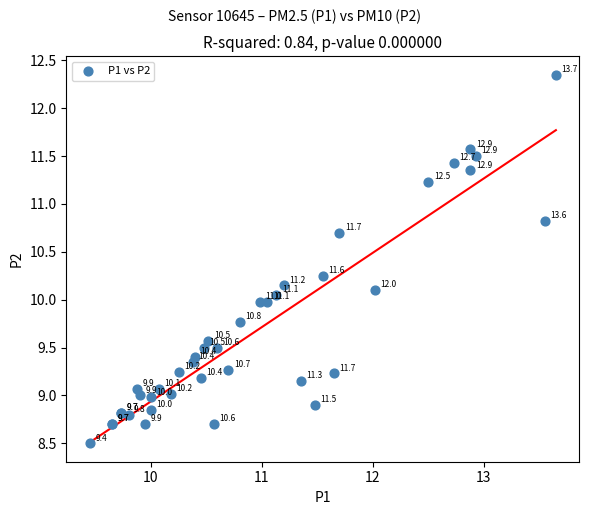

What Y value in the scatter plot is closest to 10?

10.0